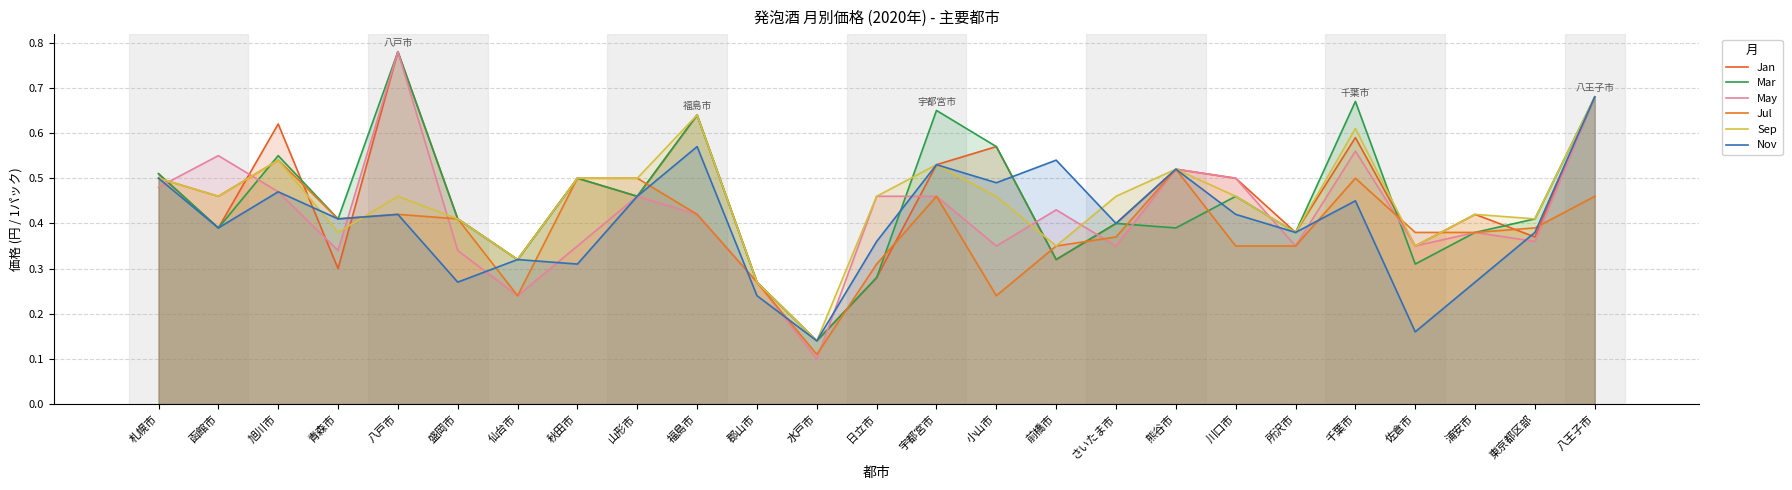

At how many categories does at least one series exceed 0?

25